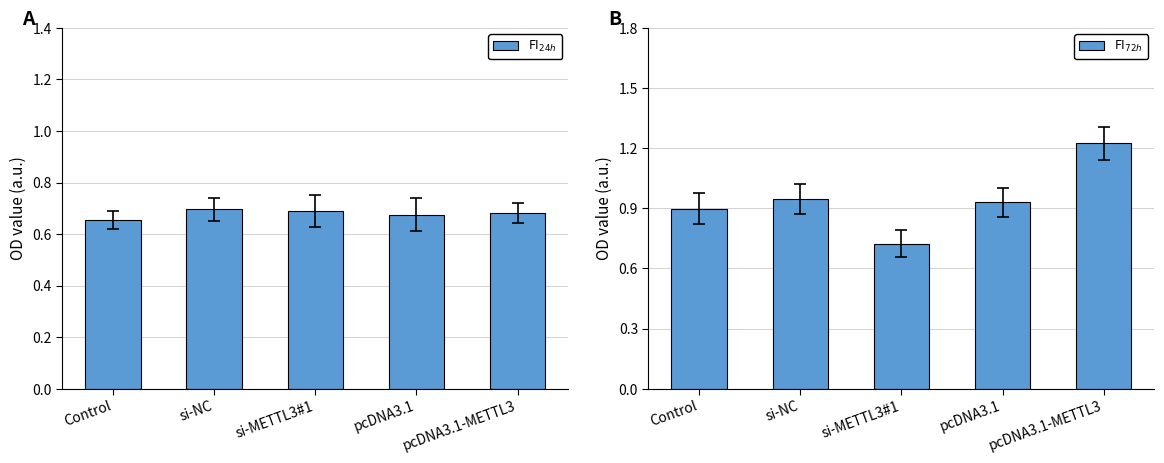

What is the average value of the FI$_{72h}$ series?

0.9